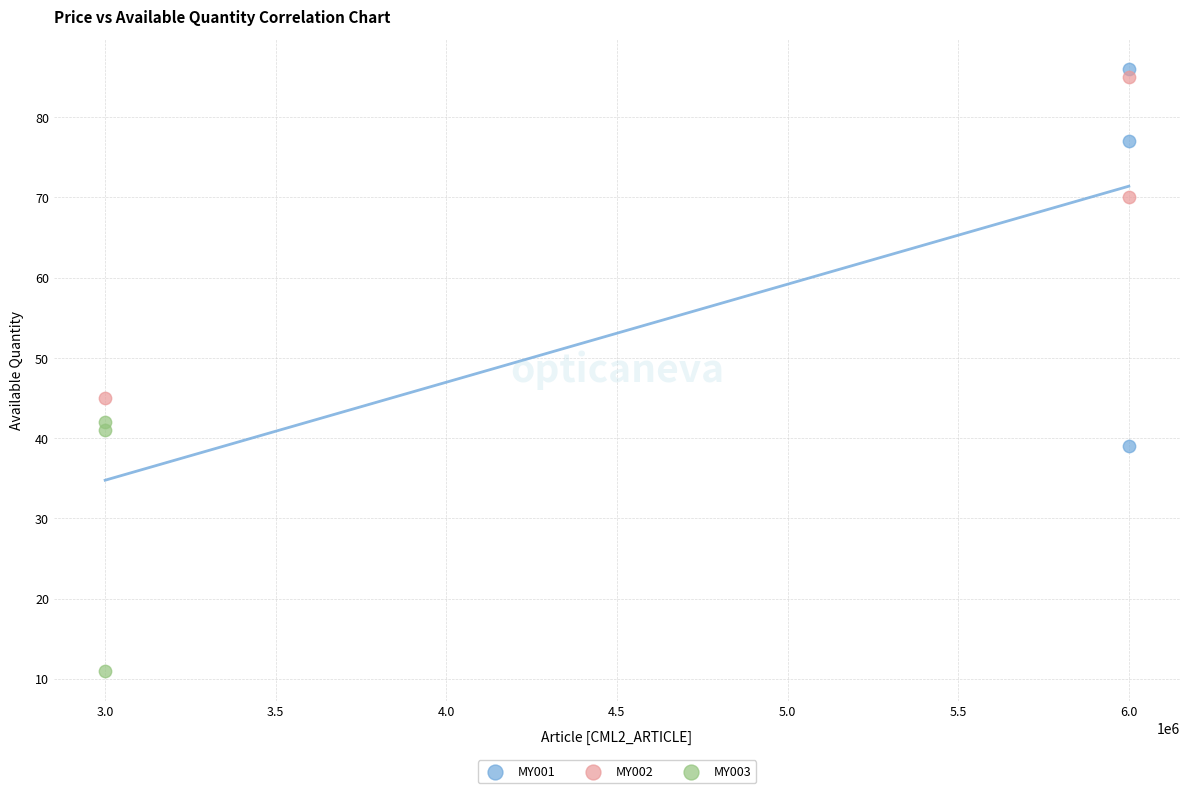

Which series contains the lowest Y value?

MY003